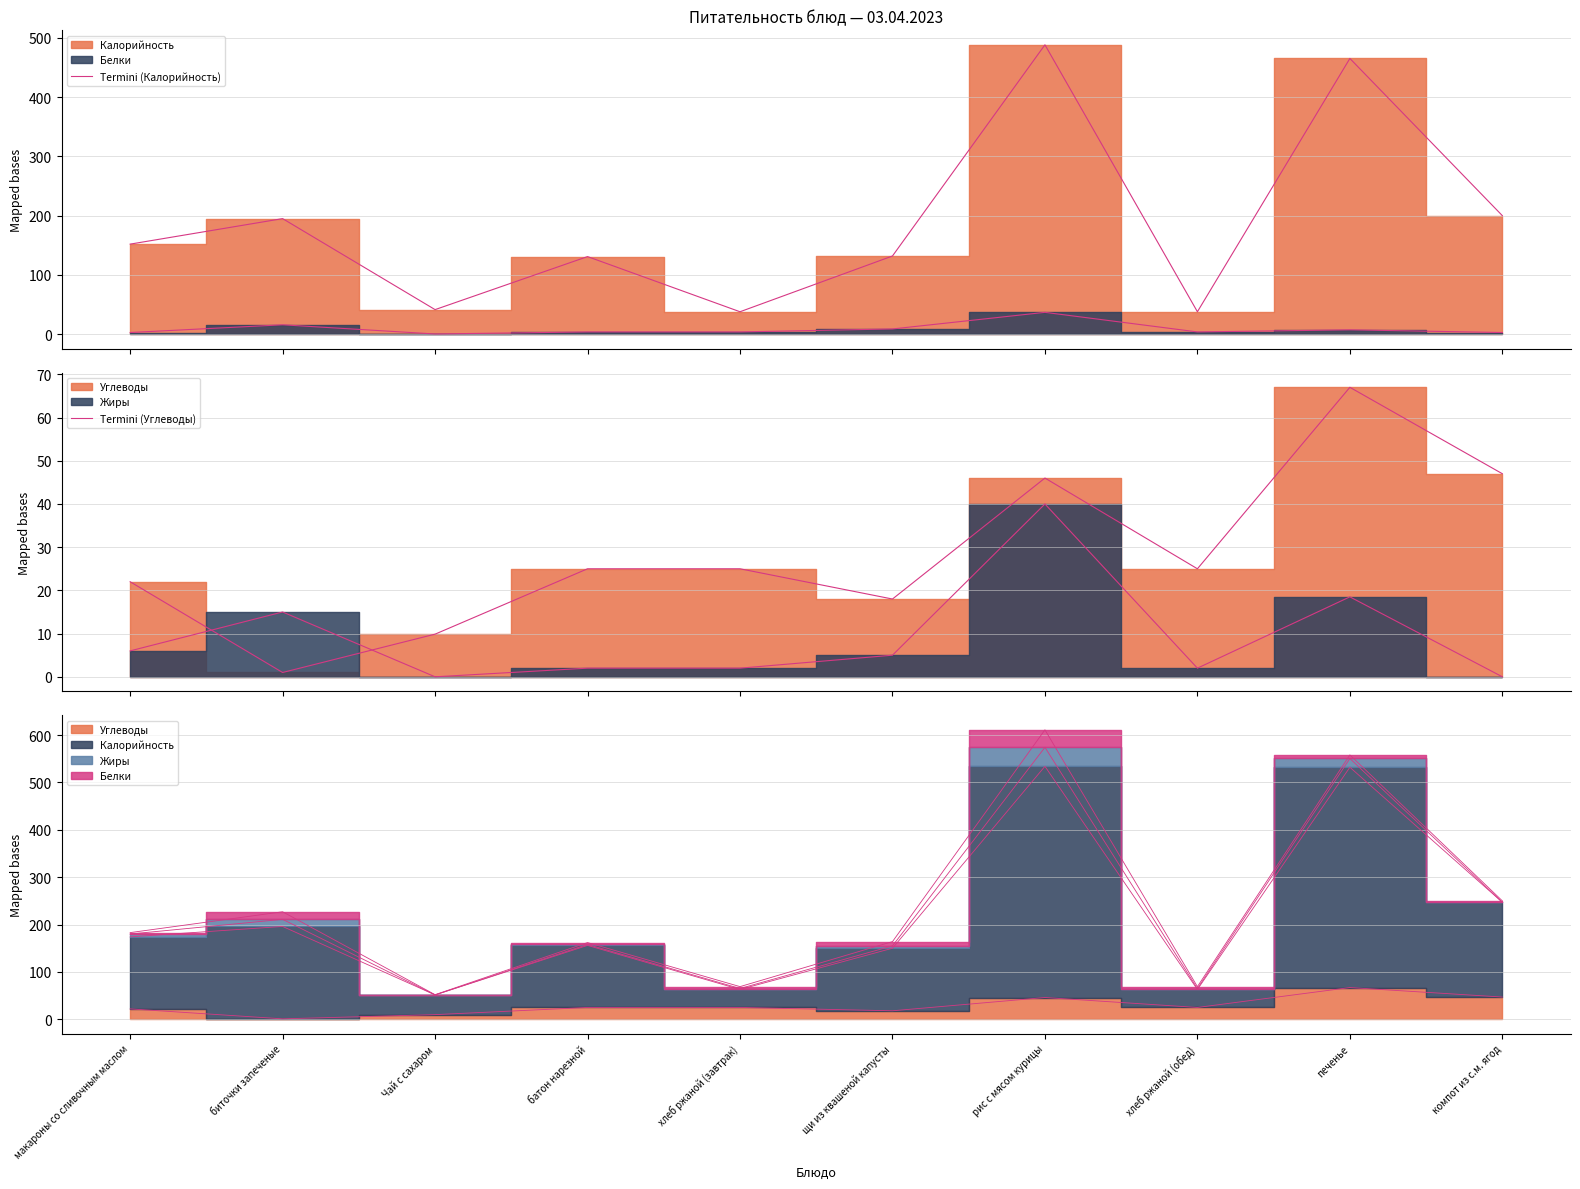

At which category does Termini (Калорийность) reach its first local valley?

Чай с сахаром